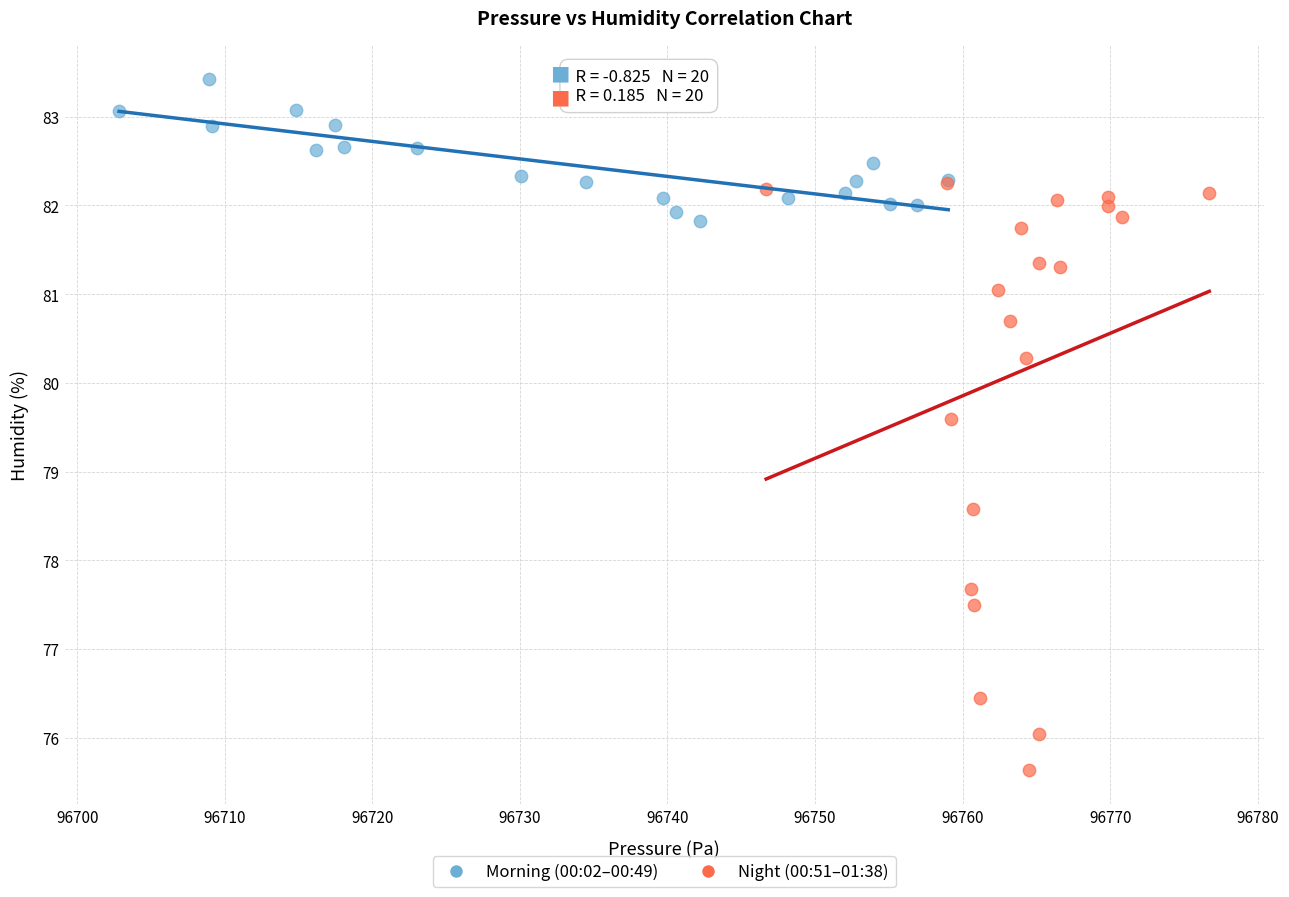

Which series contains the highest Y value?

Morning (00:02–00:49)